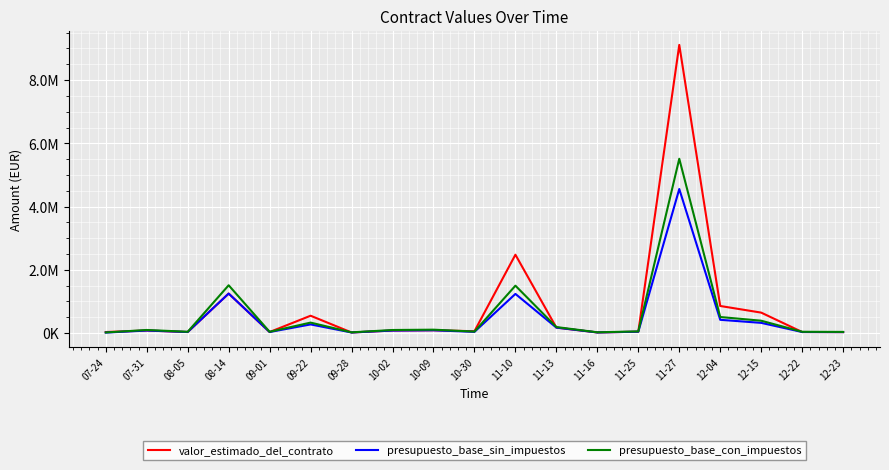

Rank the series by their average value, from lowest to highest.

presupuesto_base_sin_impuestos, presupuesto_base_con_impuestos, valor_estimado_del_contrato